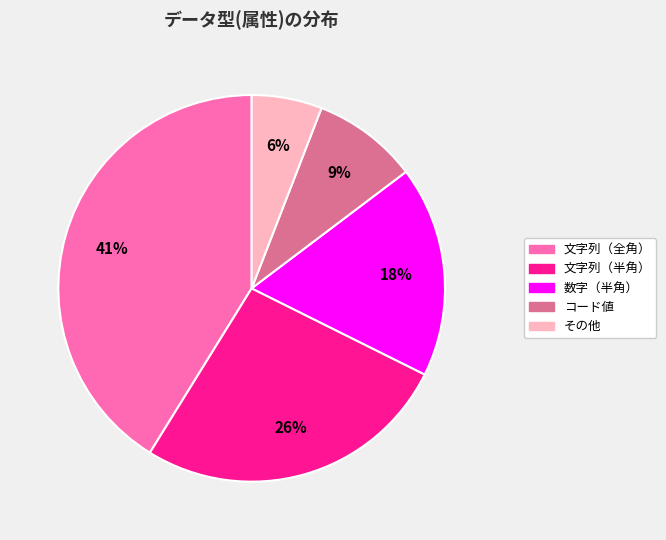

The その他 slice represents 14% of the pie. True or false?

False